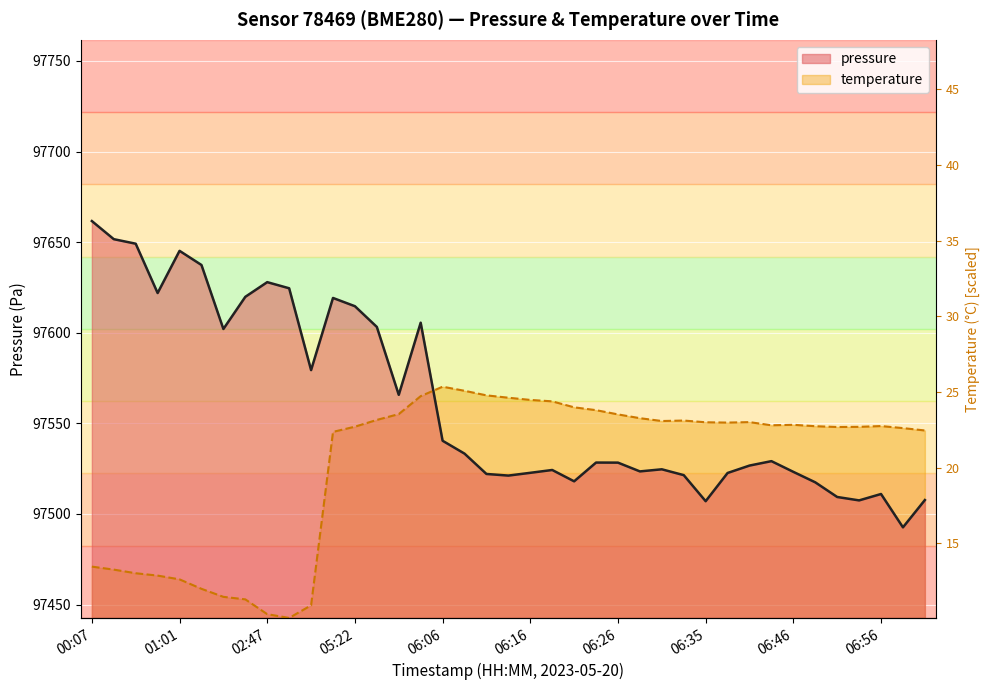

Reading right to left, transcribe all the data shown in this chart.

97507.7	97492.6	97511.0	97507.5	97509.4	97517.5	97523.2	97529.2	97526.7	97522.6	97507.1	97521.4	97524.7	97523.5	97528.3	97528.4	97518.0	97524.3	97522.7	97521.2	97522.1	97533.3	97540.4	97605.6	97565.8	97603.2	97614.7	97619.2	97579.4	97624.6	97627.9	97619.8	97602.1	97637.4	97645.2	97621.9	97649.2	97651.7	97661.7